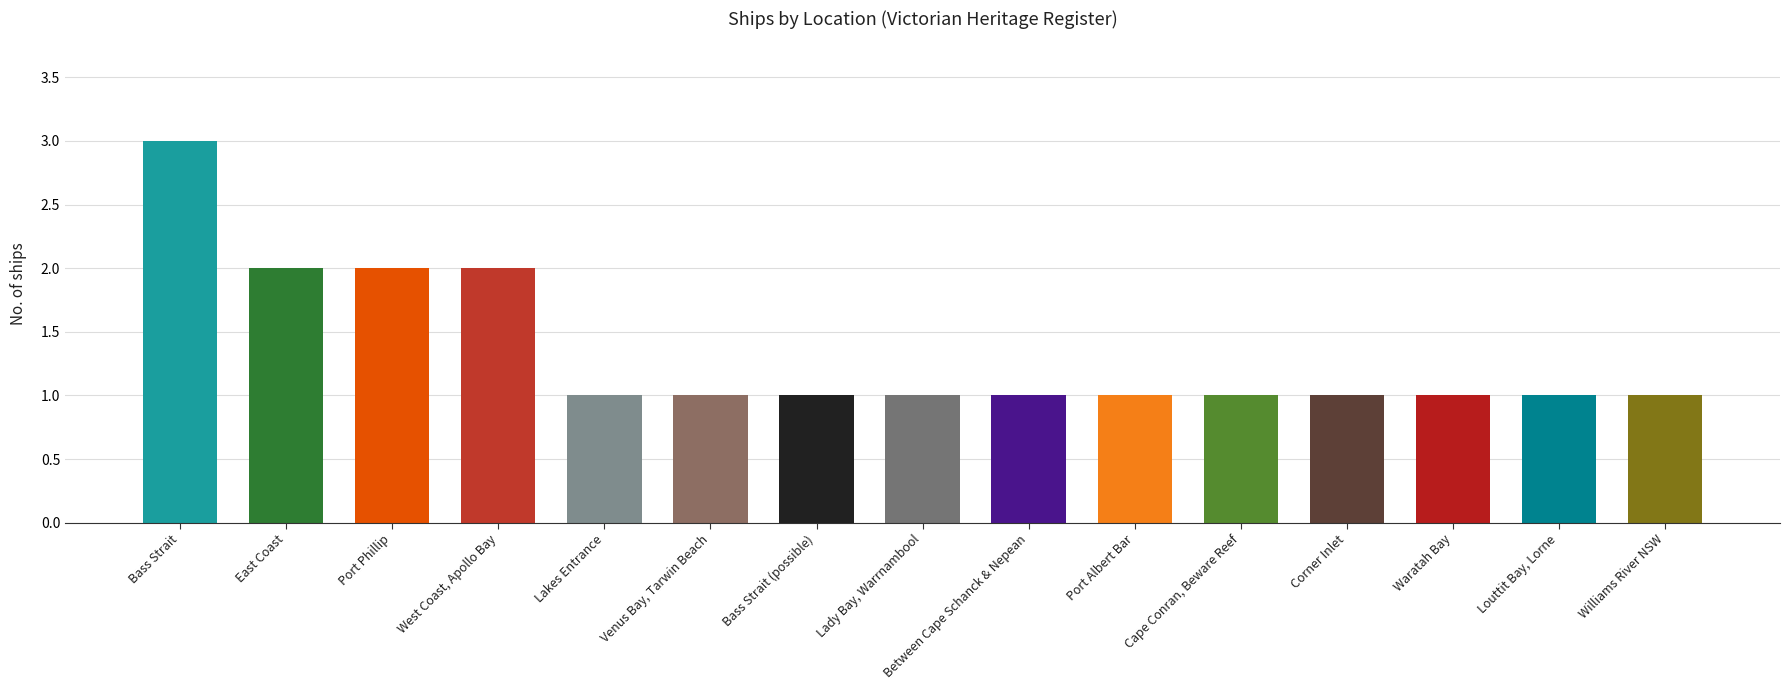

What is the label of the 13th bar from the right?

Port Phillip